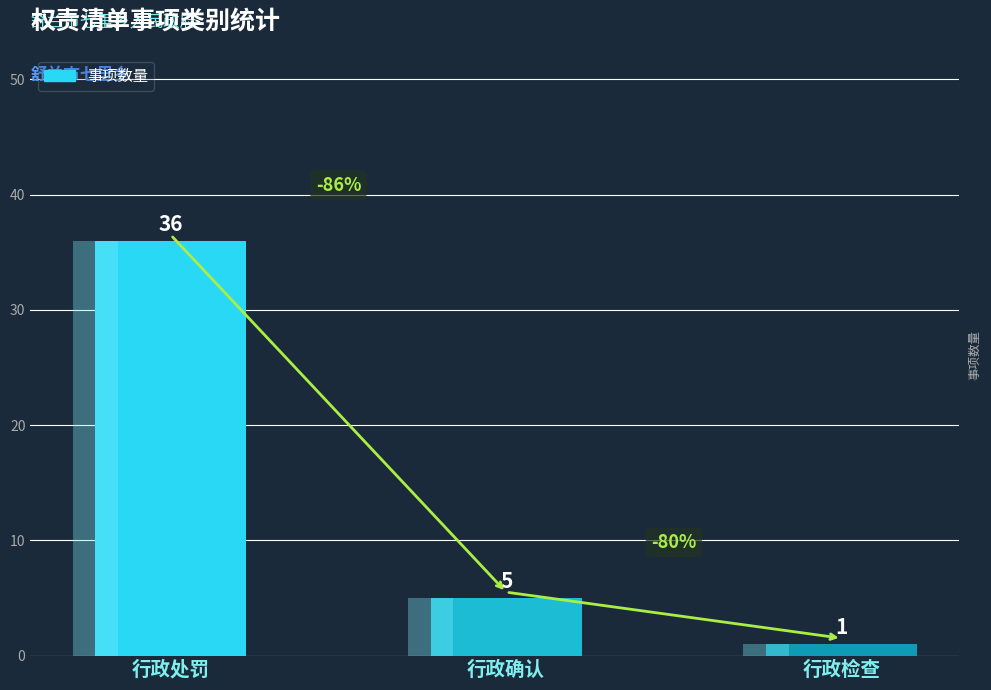

What is the label of the 3rd bar from the left?

行政检查